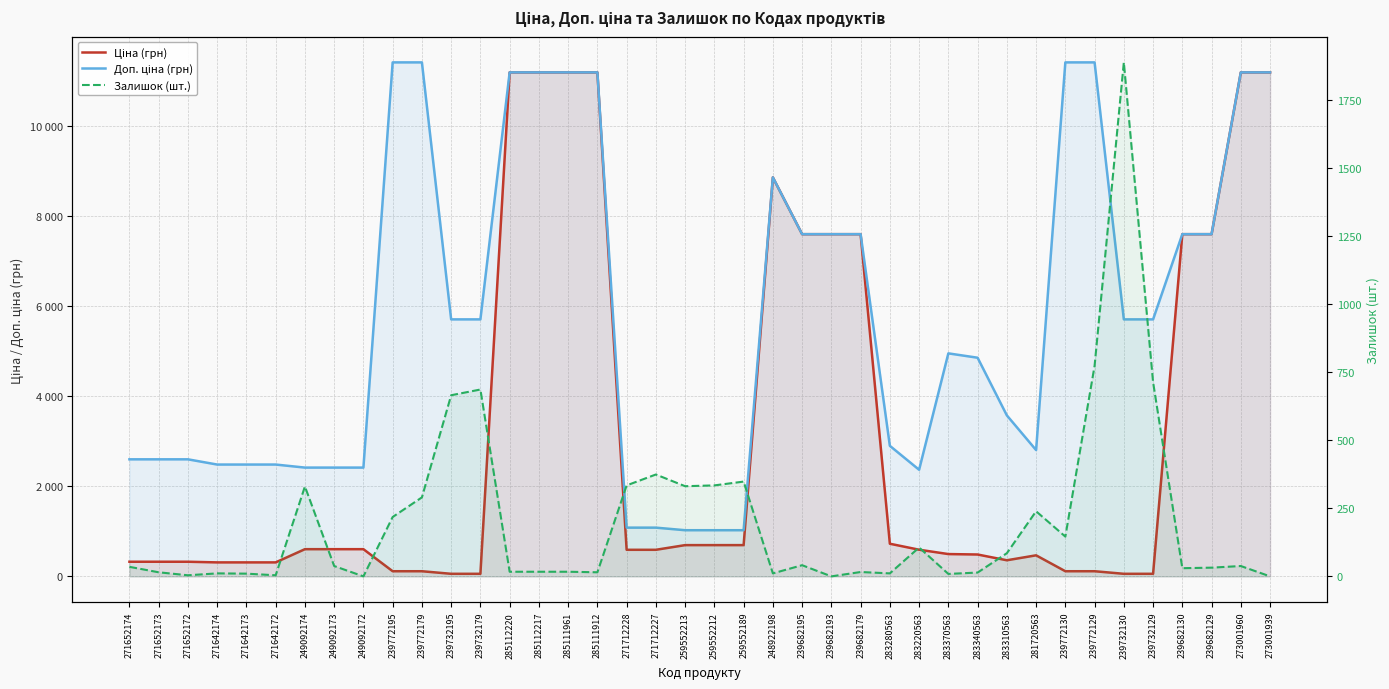

What is the spread (max minus min) of values at 271712228?

747.7